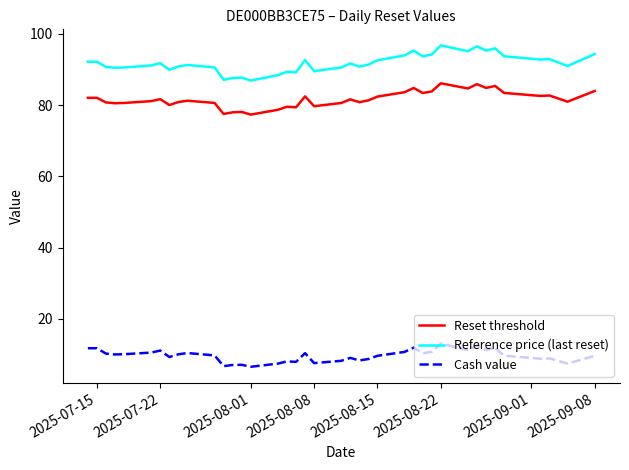

What is the difference between the maximum and minimum values in the Reference price (last reset) series?

9.9